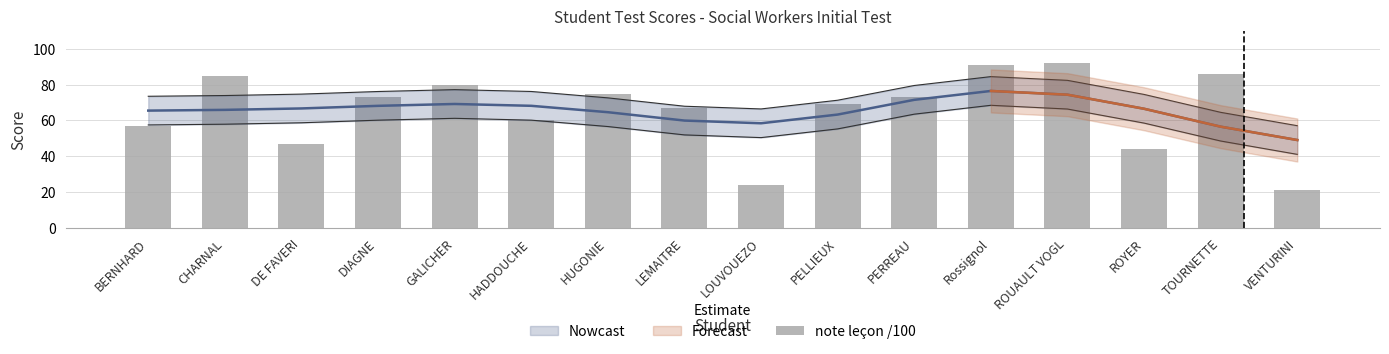

What is the label of the 3rd bar from the left?

DE FAVERI